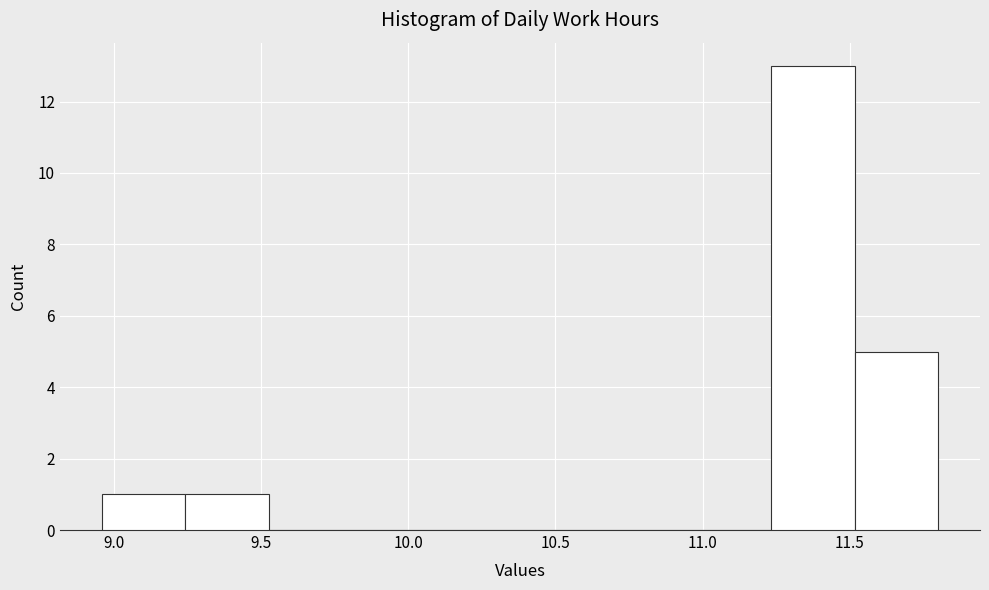

Reading left to right, list every bar in this chart as the range it spans on the x-axis followed by its height. Neither the bar edges nor the heights are printed on the chart, so give them approximately, as read against the axes.

8.95 to 9.25: 1
9.25 to 9.55: 1
9.55 to 9.80: 0
9.80 to 10.10: 0
10.10 to 10.40: 0
10.40 to 10.65: 0
10.65 to 10.95: 0
10.95 to 11.25: 0
11.25 to 11.50: 13
11.50 to 11.80: 5